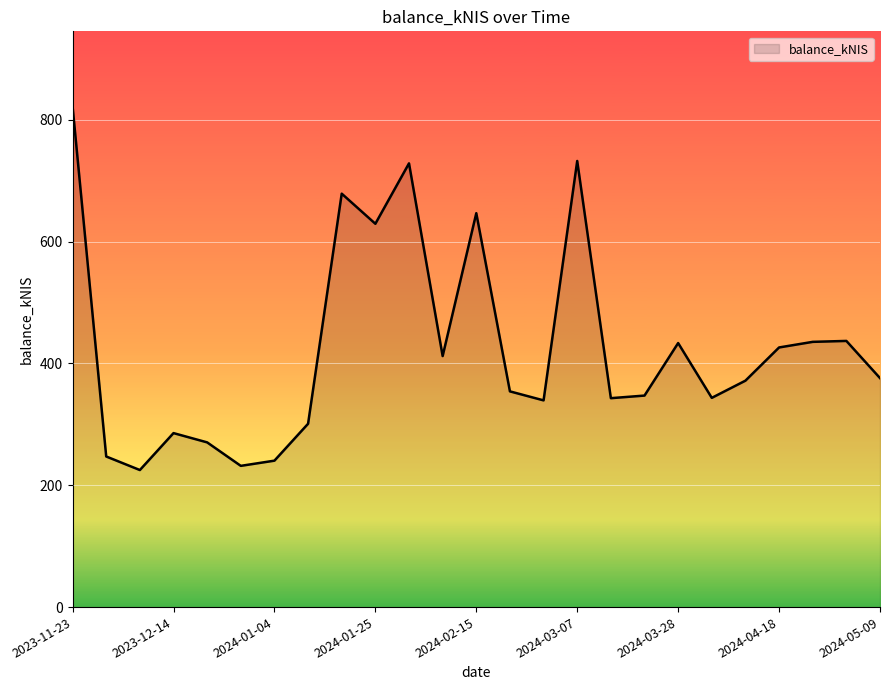

Count the number of values greater than 371.

13